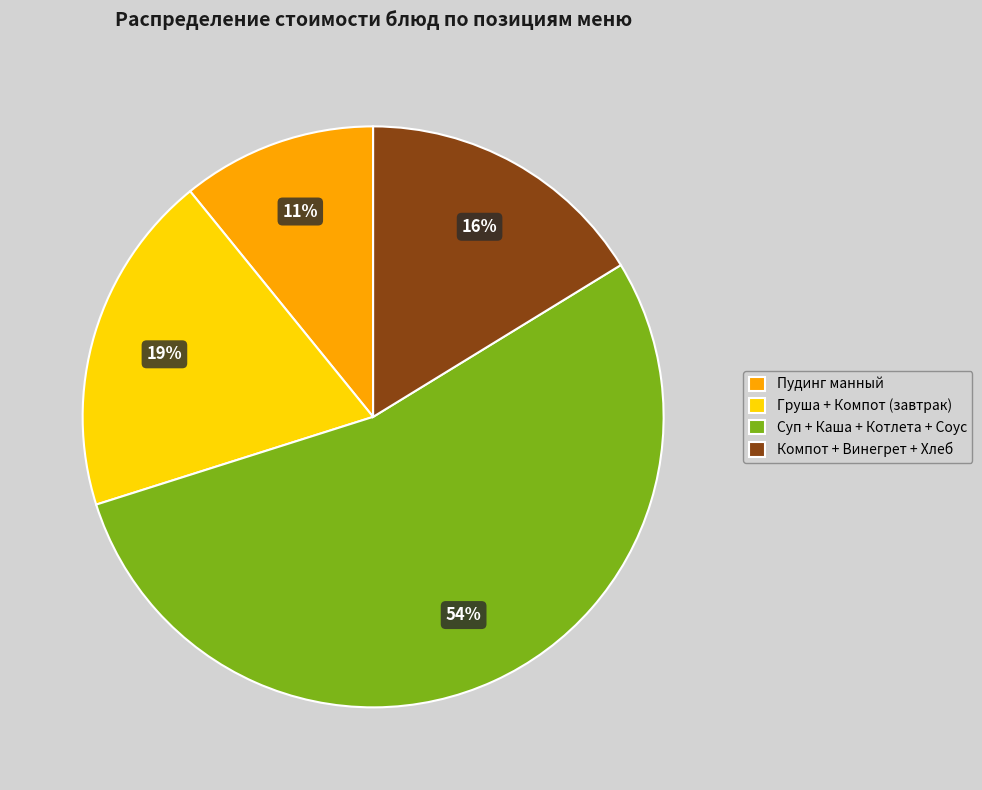

To the nearest percent, what portion does Пудинг манный represent?

11%